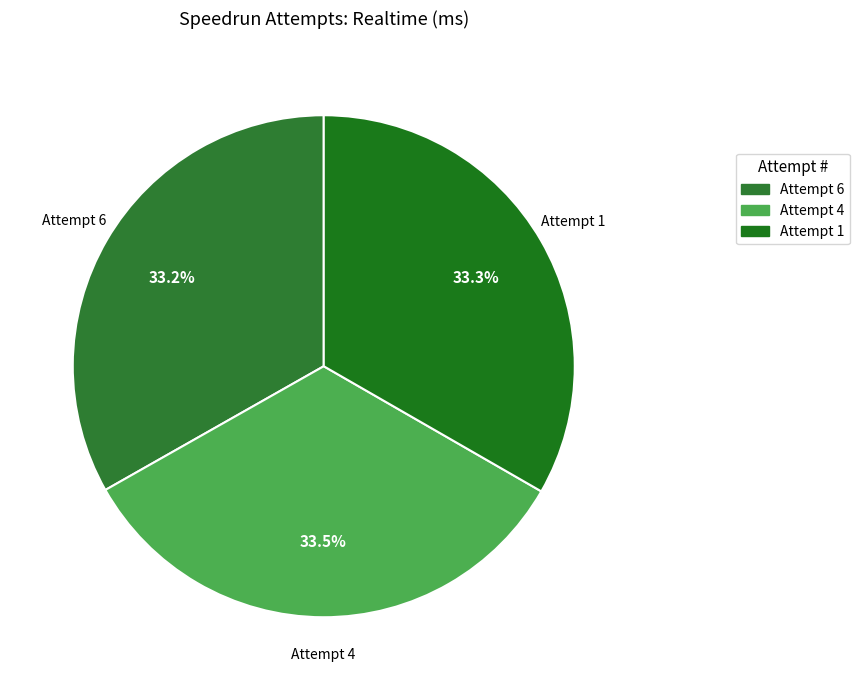

Count the number of slices in the pie.

3